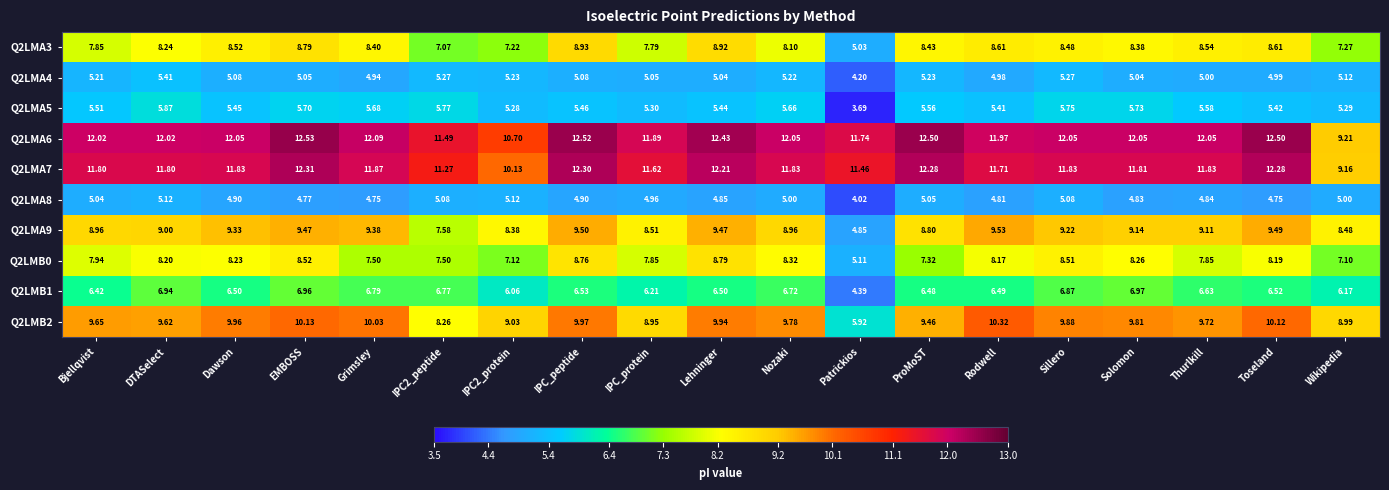

At which category is the sum across all series the highest?

EMBOSS